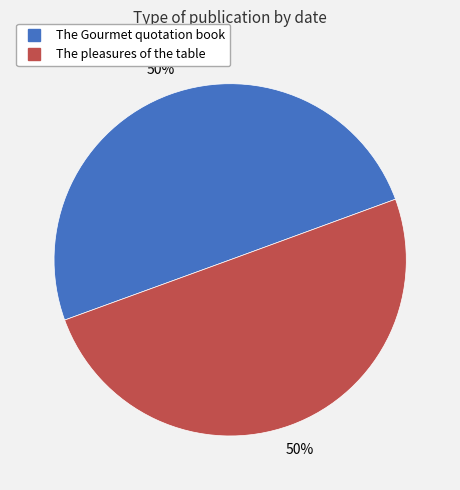

To the nearest percent, what is the average slice percentage?

50%